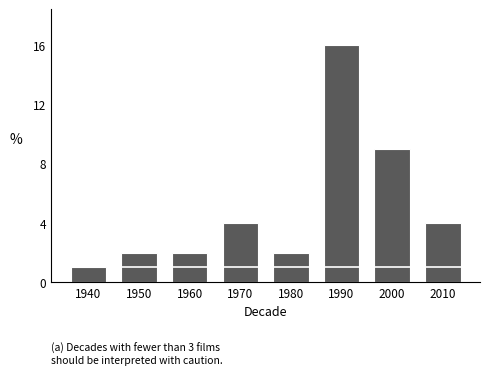

How many data points are less than 4?

4